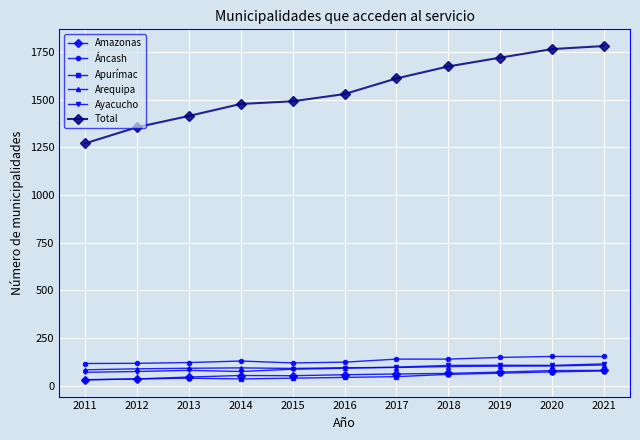

Between 2011 and 2018, which series saw the biggest shift?

Total